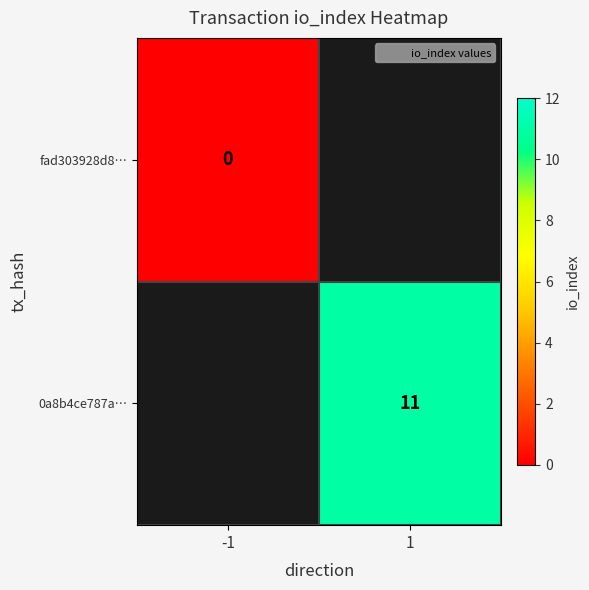

Rank the categories by 0a8b4ce787a… value from lowest to highest.

-1, 1